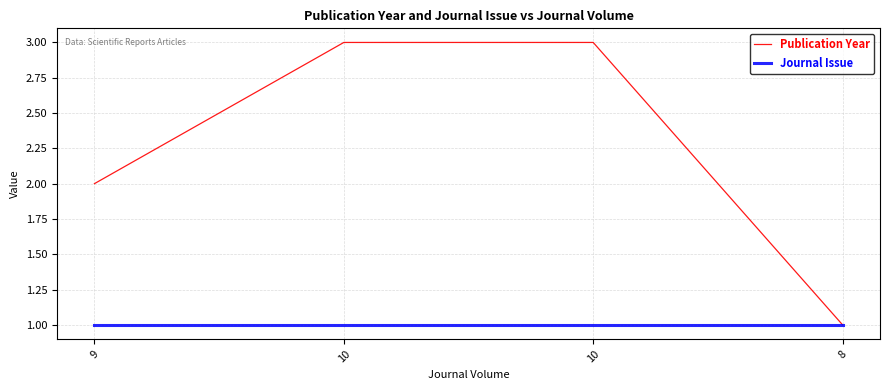

What are all the series names shown in the legend?

Publication Year, Journal Issue